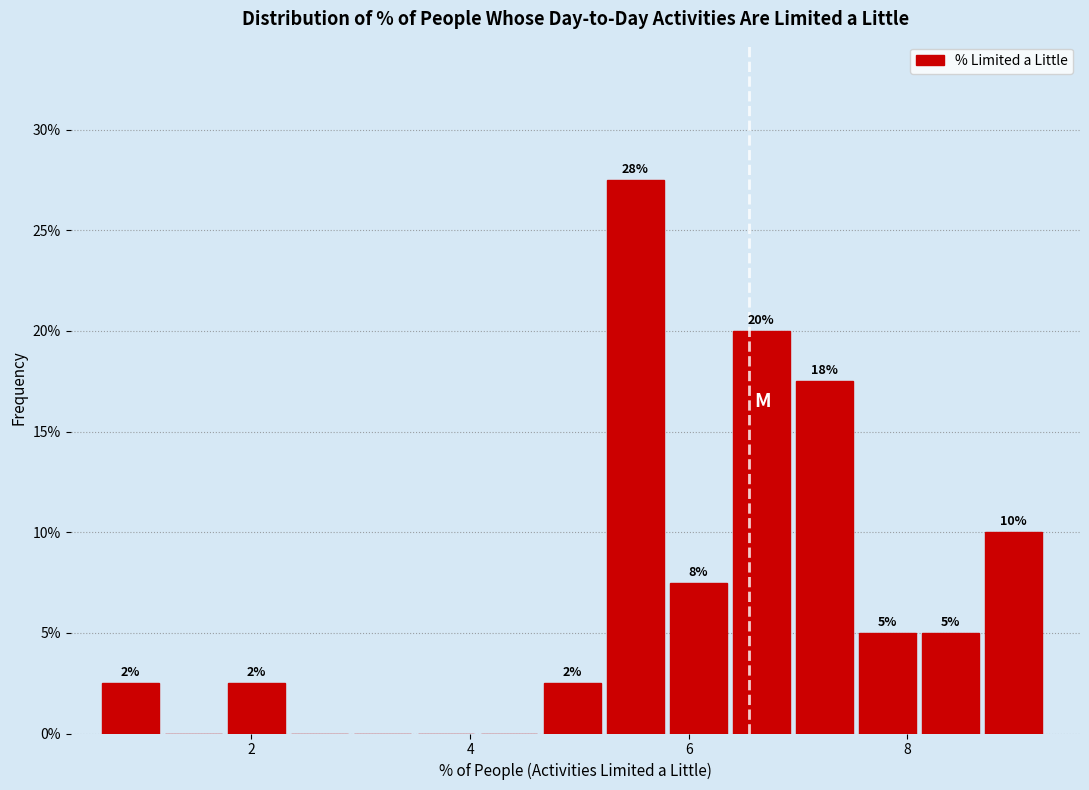

Around what value on the x-axis is the tallest bar? Give the approximate position of its centre, as read against the axis.

5.6